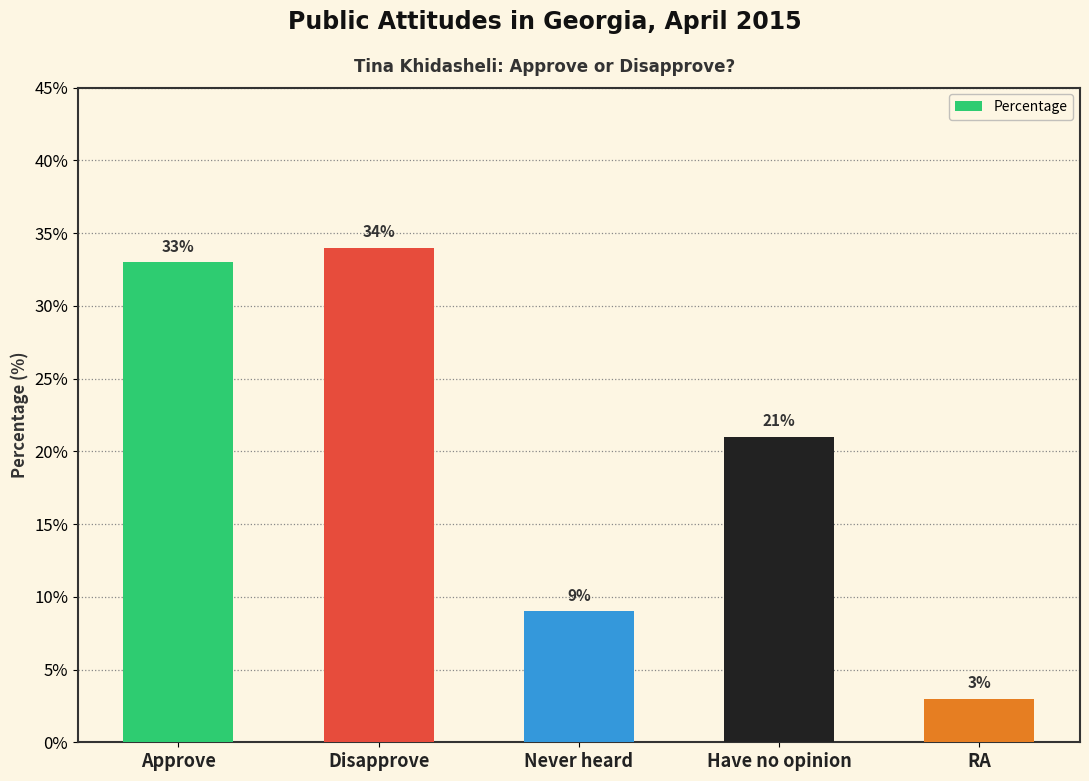

Rank the categories by value from highest to lowest.

Disapprove, Approve, Have no opinion, Never heard, RA